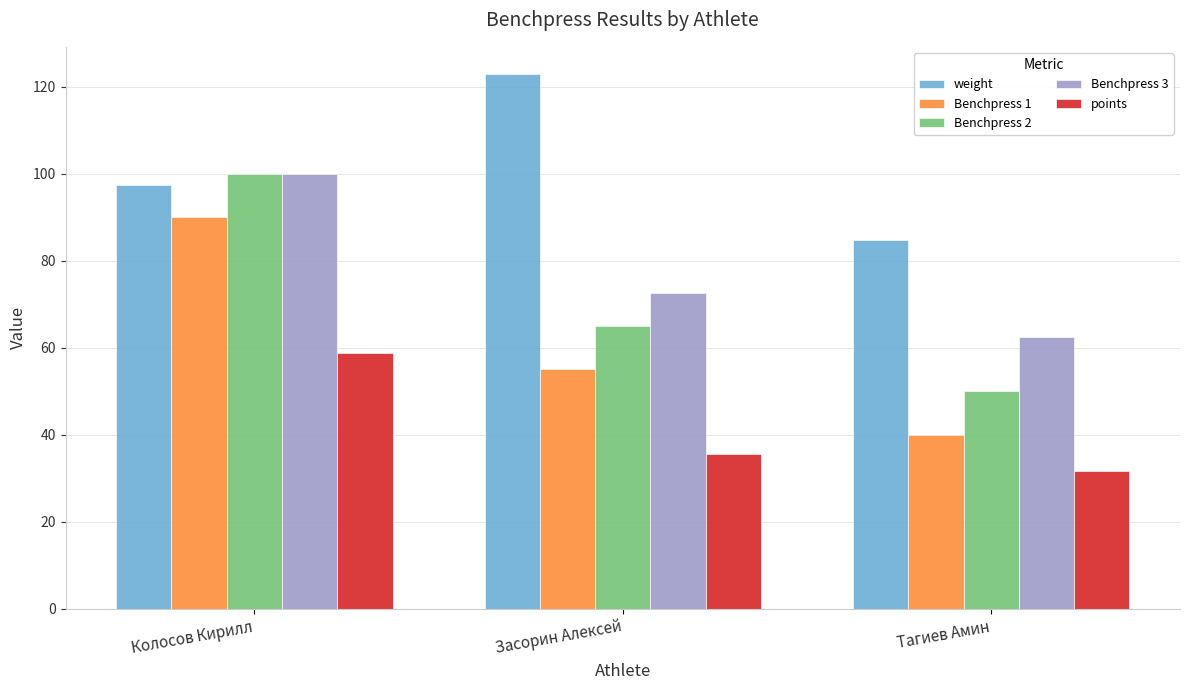

What is the difference between the highest and lowest values at Засорин Алексей?

87.4